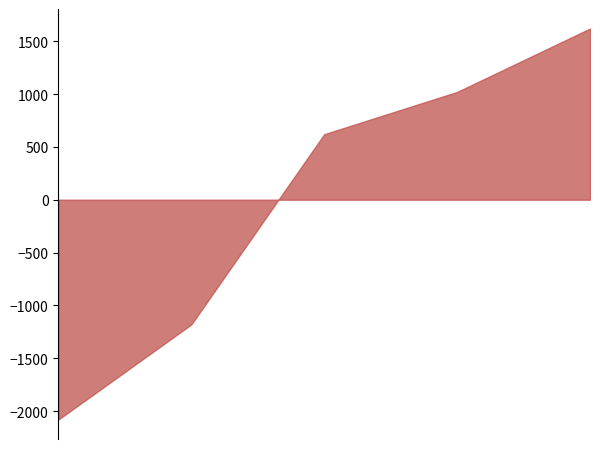

List the labels in order of Labour force (M&F) value, largest first.

2013, 2010, 2009, 2011, 2012